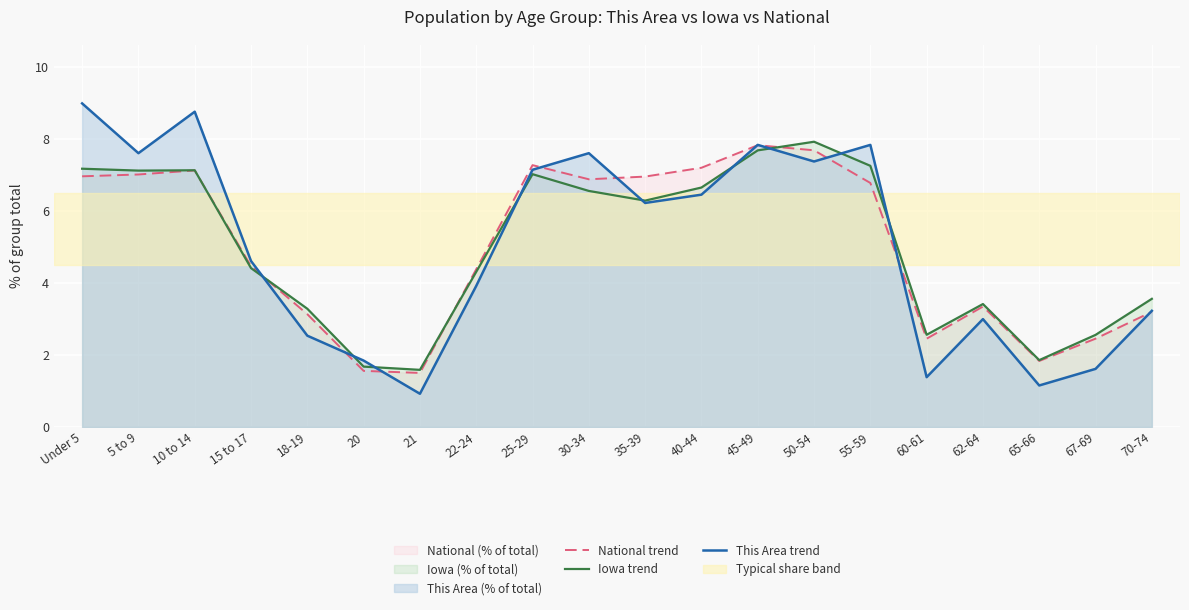

The This Area trend series shows 2.7 at 30-34. True or false?

False